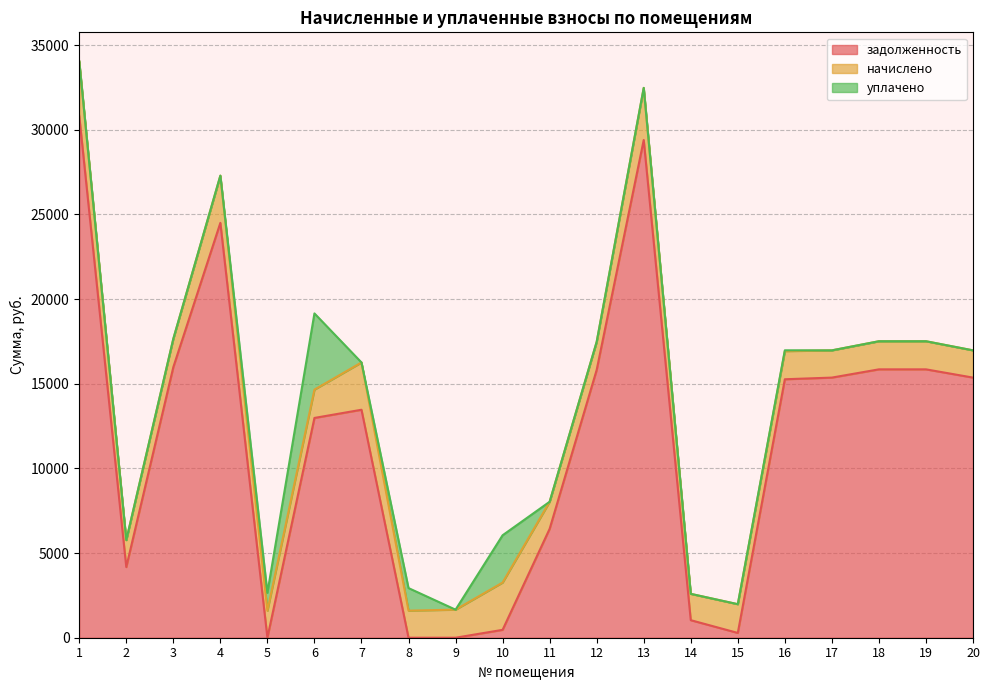

What is the greatest value displayed?

30827.3